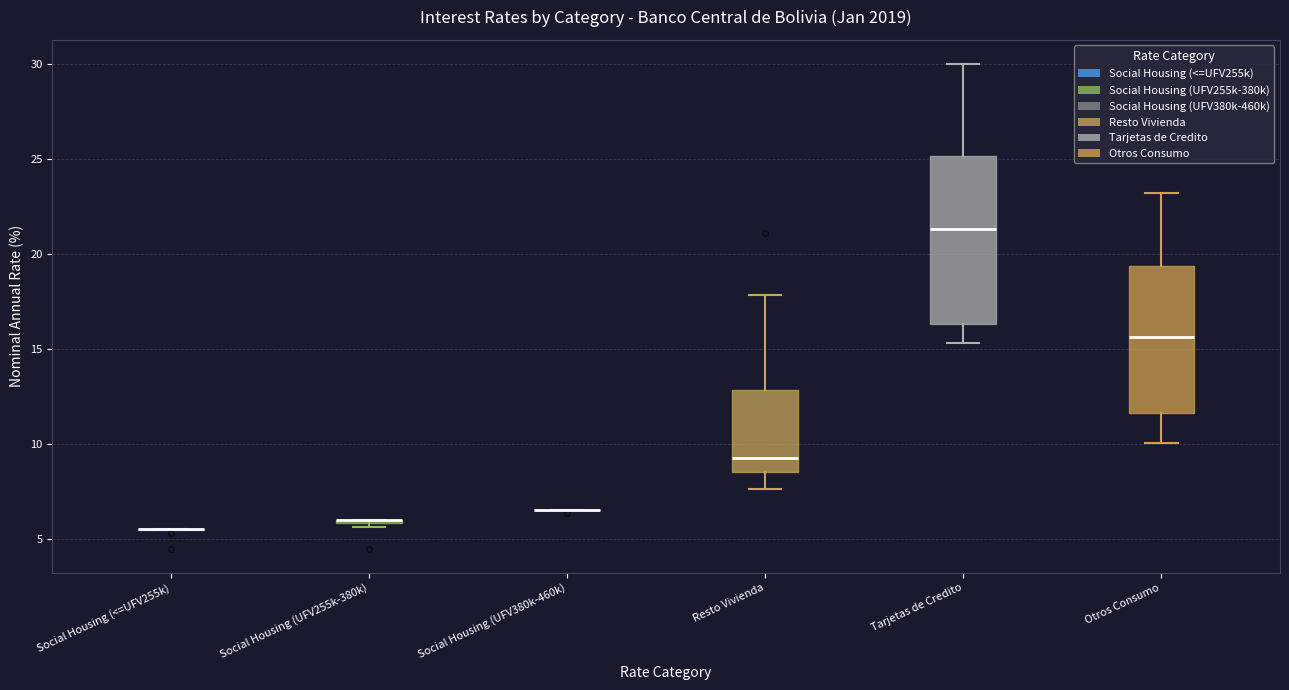

Reading left to right, transcribe this box plot: for each box, give where its median line is, the range the box spans, and where its two whiskers end, as read against the y-axis. The values are not printed on the chart, so give them approximately, as read against the axis.

Social Housing (<=UFV255k): box collapsed to a line at 5.5, whiskers 5.5 to 5.5
Social Housing (UFV255k-380k): box collapsed to a line at 6.0, whiskers 5.5 to 6.0
Social Housing (UFV380k-460k): box collapsed to a line at 6.5, whiskers 6.5 to 6.5
Resto Vivienda: median 9.5, box 8.5 to 13.0, whiskers 7.5 to 18.0
Tarjetas de Credito: median 21.5, box 16.5 to 25.0, whiskers 15.5 to 30.0
Otros Consumo: median 15.5, box 11.5 to 19.5, whiskers 10.0 to 23.0